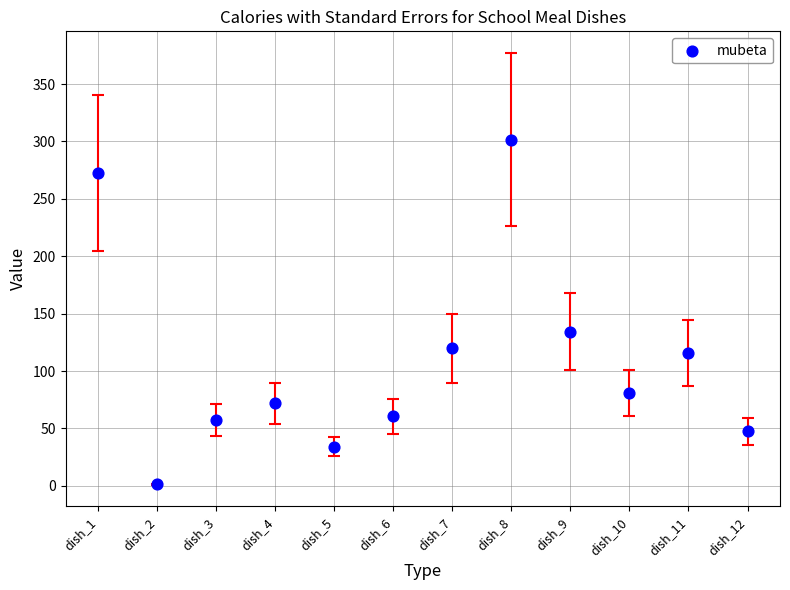

What Y value in the scatter plot is closest to 151?

134.2